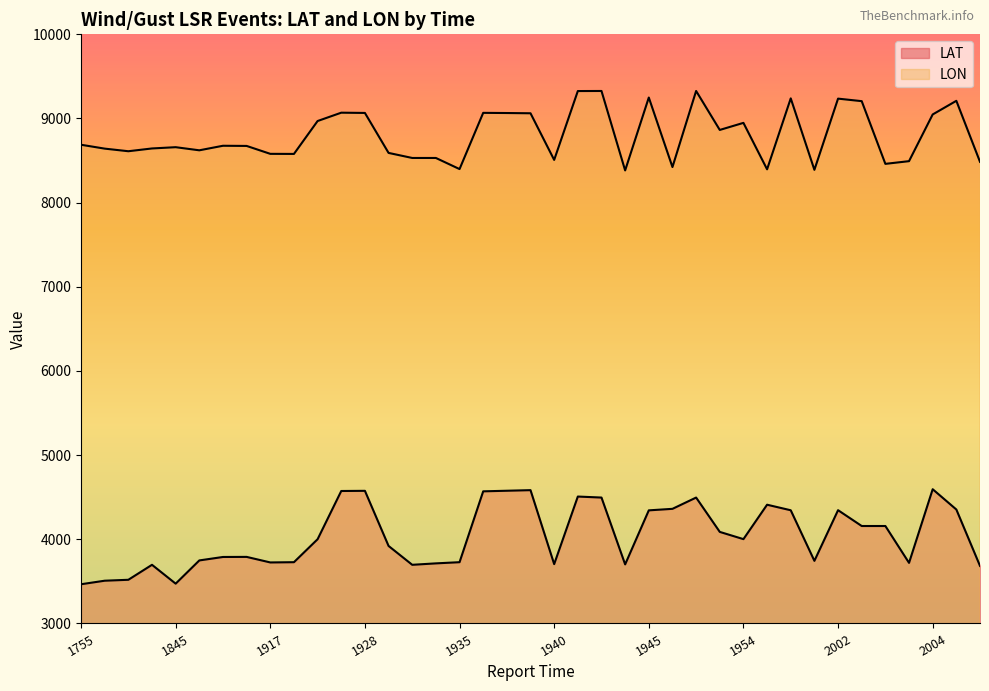

How many data points does each series have?

39